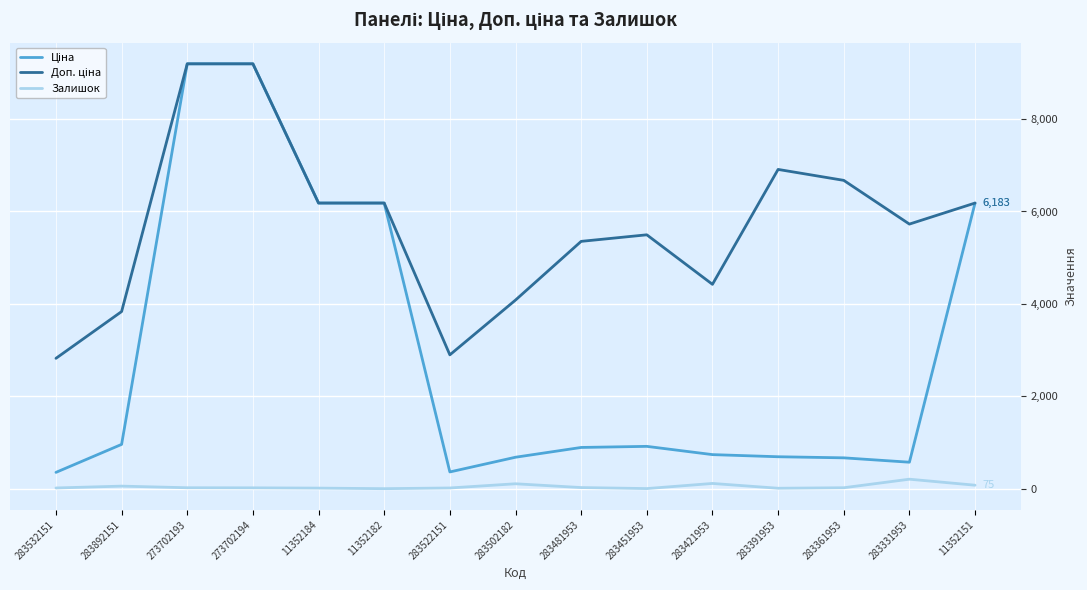

List the series in order of their peak value, lowest first.

Залишок, Ціна, Доп. ціна